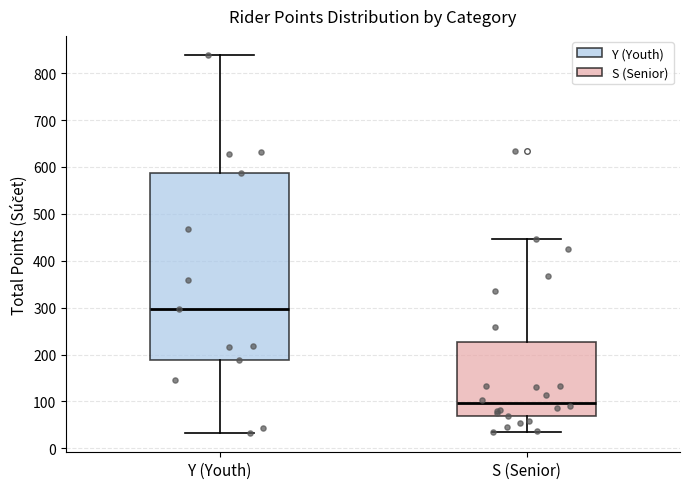

Which box is the tallest, from its lower edge to its upper edge?

Y (Youth)